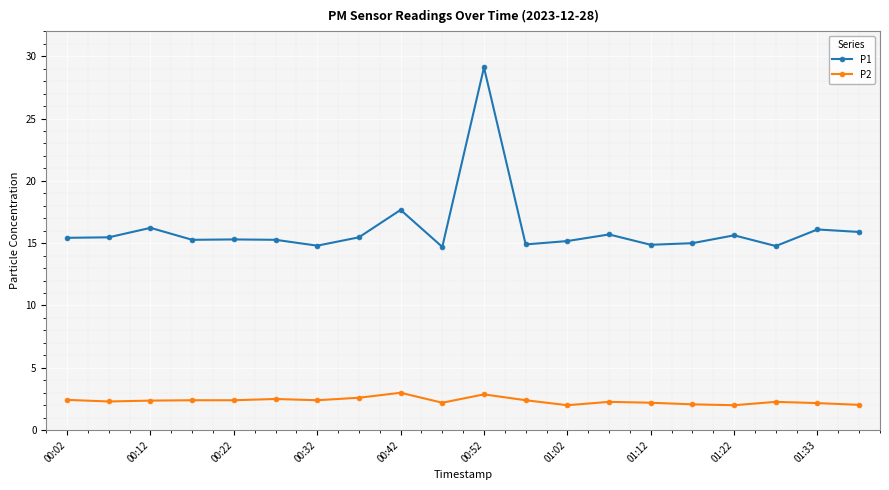

How many data points does each series have?

20